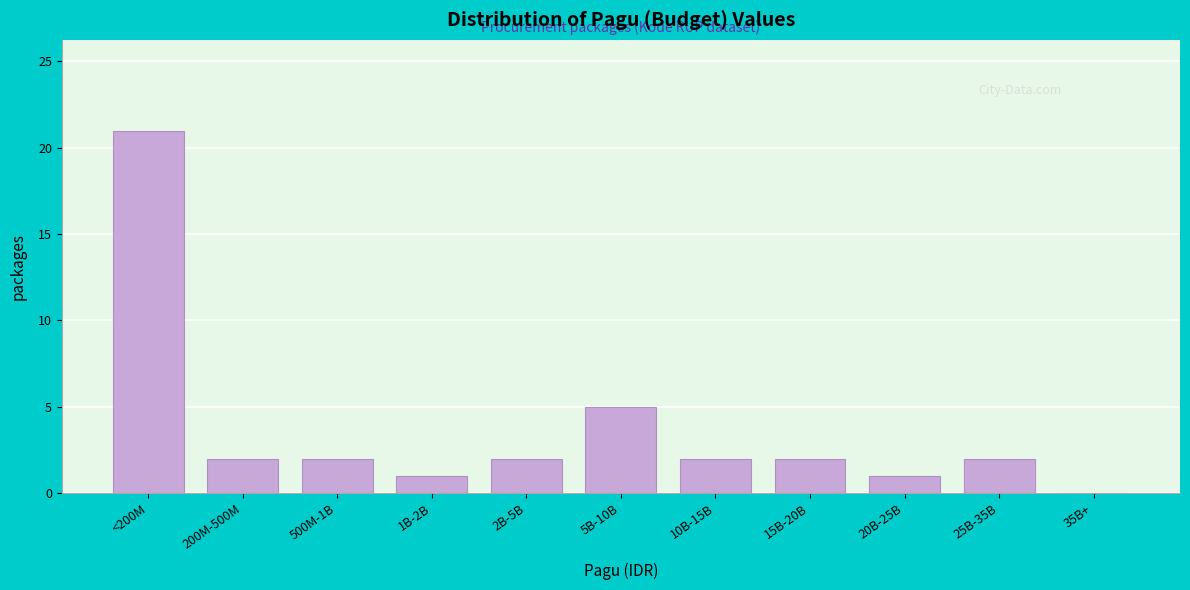

Reading left to right, list all the values displayed in this chart.

<200M=21	200M-500M=2	500M-1B=2	1B-2B=1	2B-5B=2	5B-10B=5	10B-15B=2	15B-20B=2	20B-25B=1	25B-35B=2	35B+=0